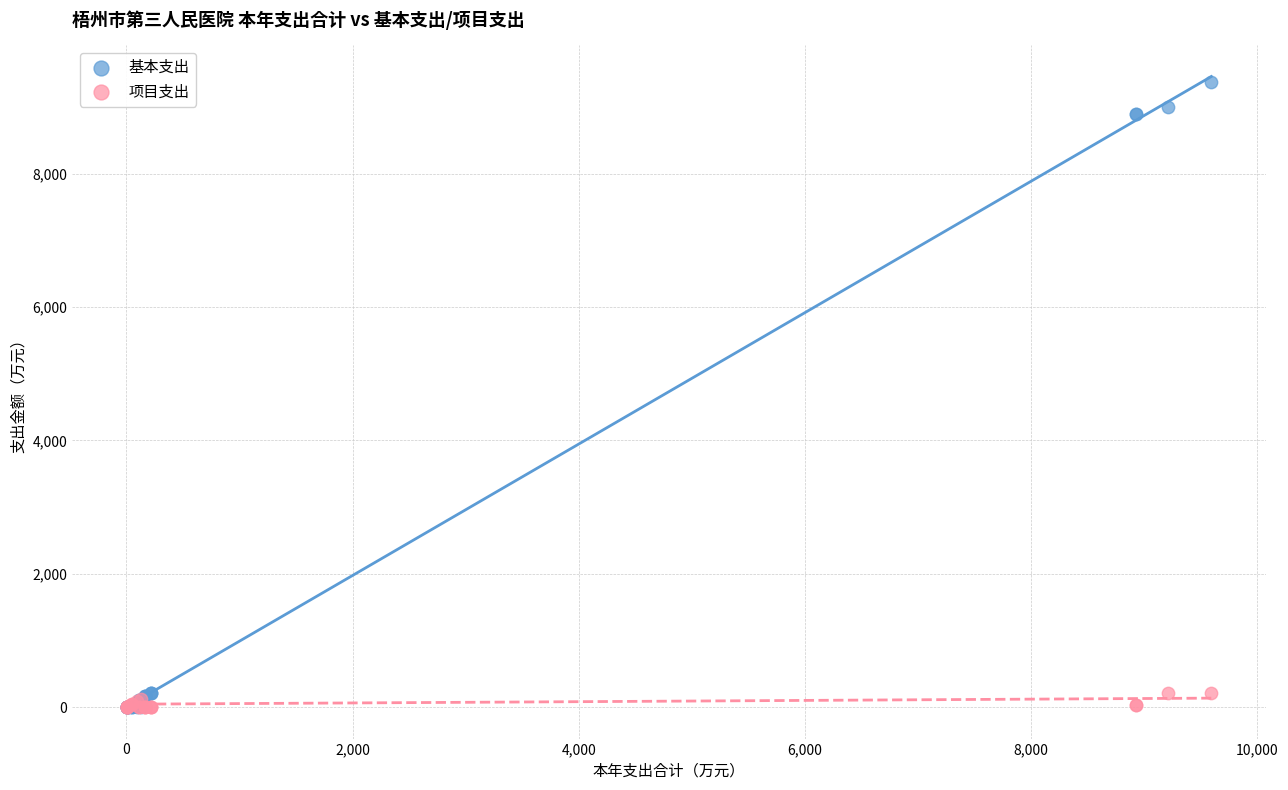

Which series has the widest spread of Y values?

基本支出